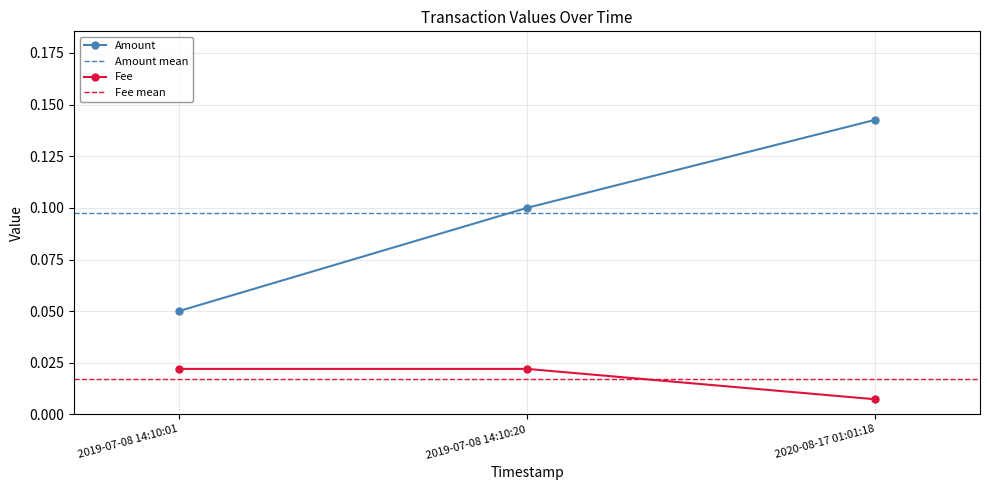

Reading left to right, transcribe all the data shown in this chart.

Amount: 0.1	0.1	0.1
Fee: 0.0	0.0	0.0